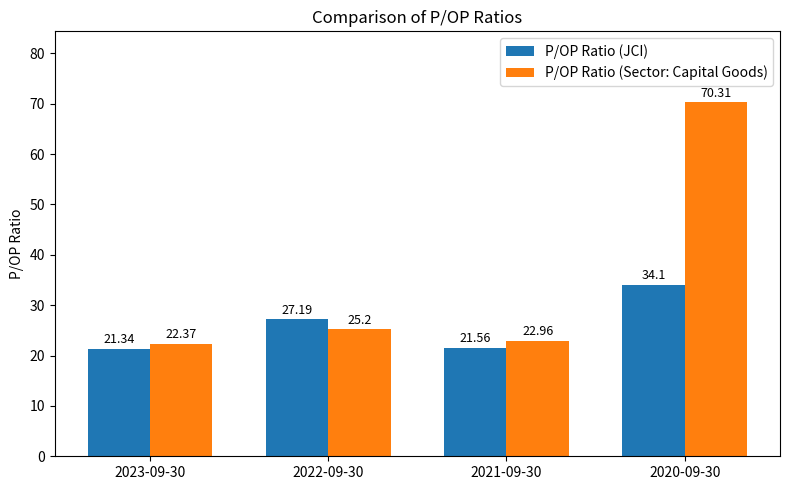

The value of P/OP Ratio (Sector: Capital Goods) at 2022-09-30 is 42.2. True or false?

False